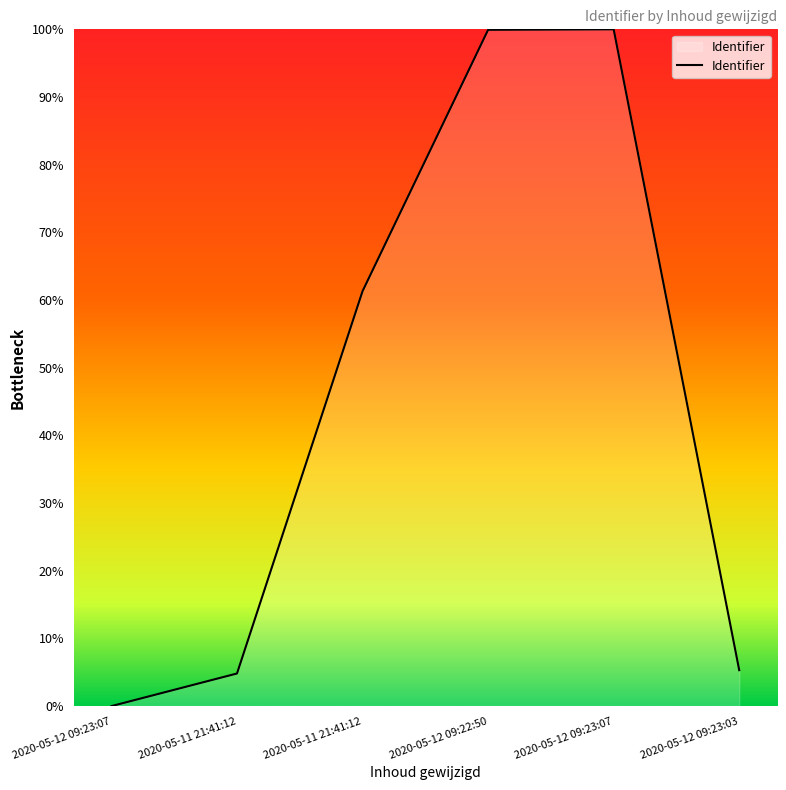

Does the chart display data point markers on the line(s)?

No